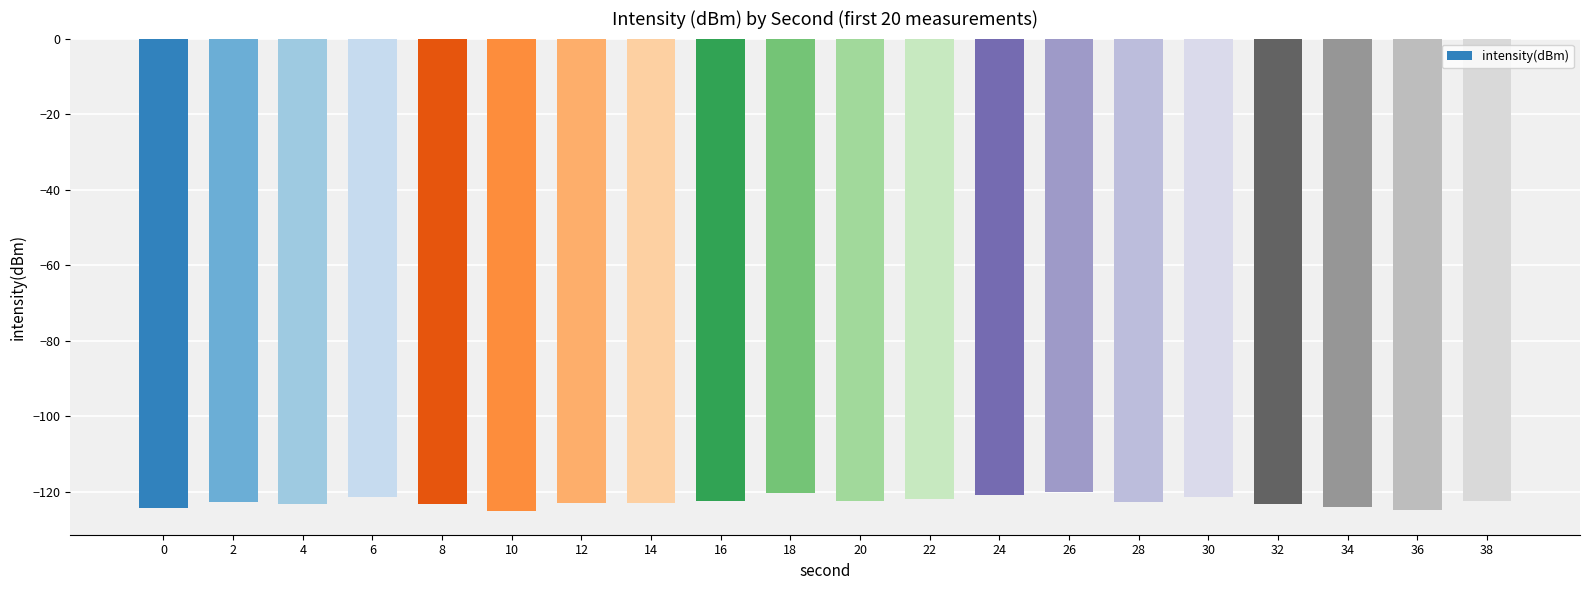

What is the difference between the values at 36 and 28?

2.1